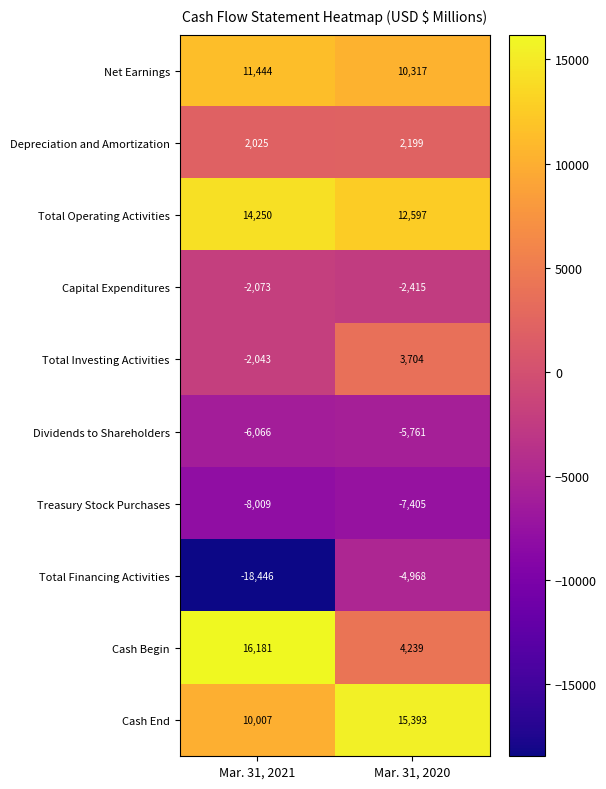

How many data points does each series have?

2